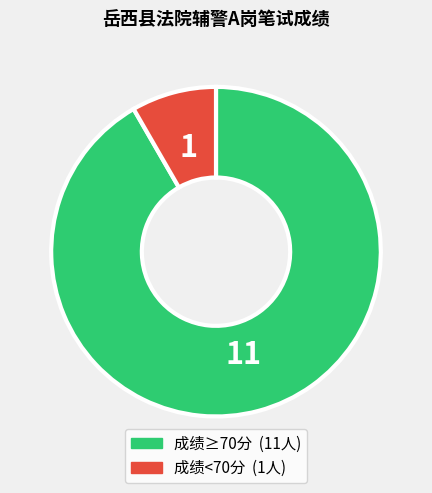

Is there a majority slice in this chart?

Yes